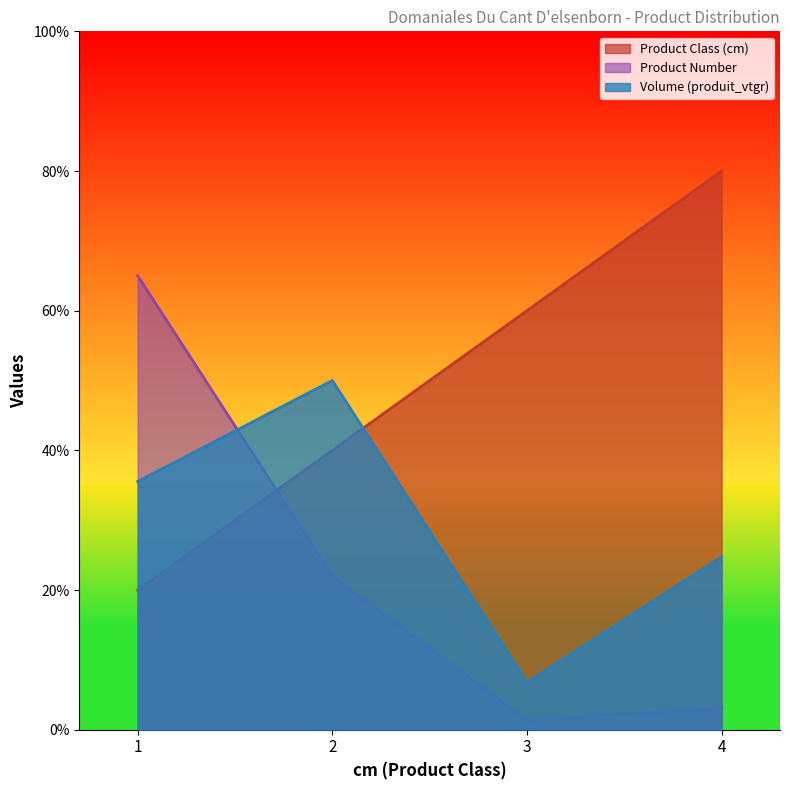

List the labels in order of produit_nbre value, smallest first.

3, 4, 2, 1